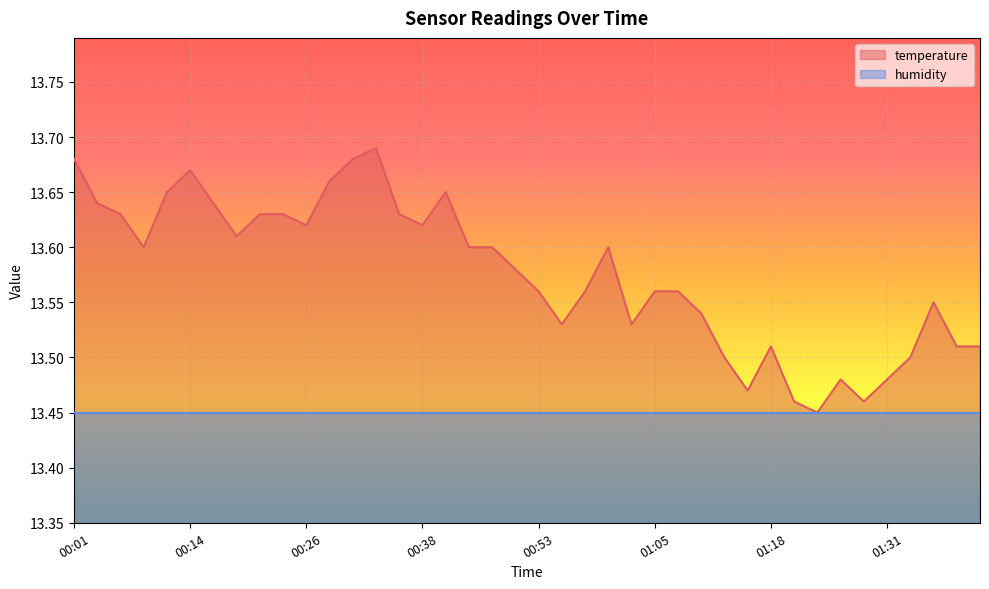

What is the approximate value at 01:41?

13.5